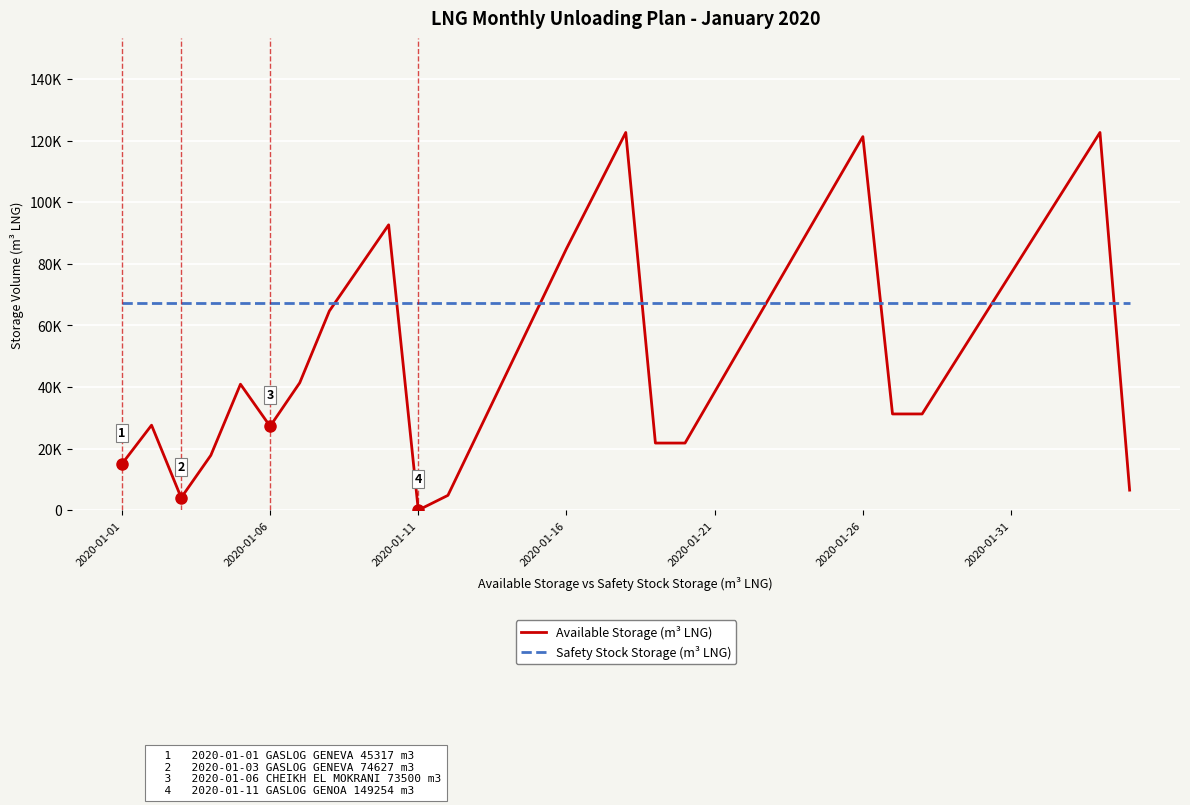

Which series has the largest total across all categories?

Safety Stock Storage (m³ LNG)